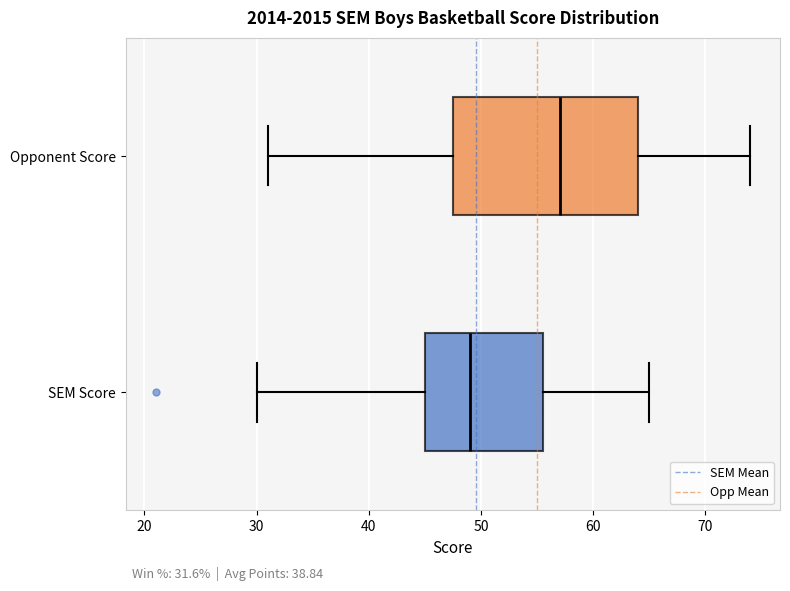

Which box's median line is the furthest to the left?

SEM Score